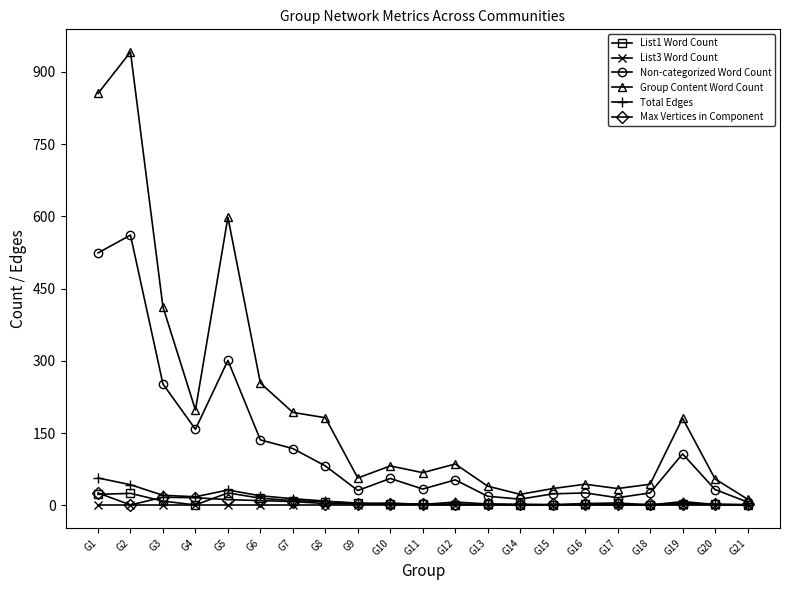

What is the difference between the highest and lowest values at G17?

35